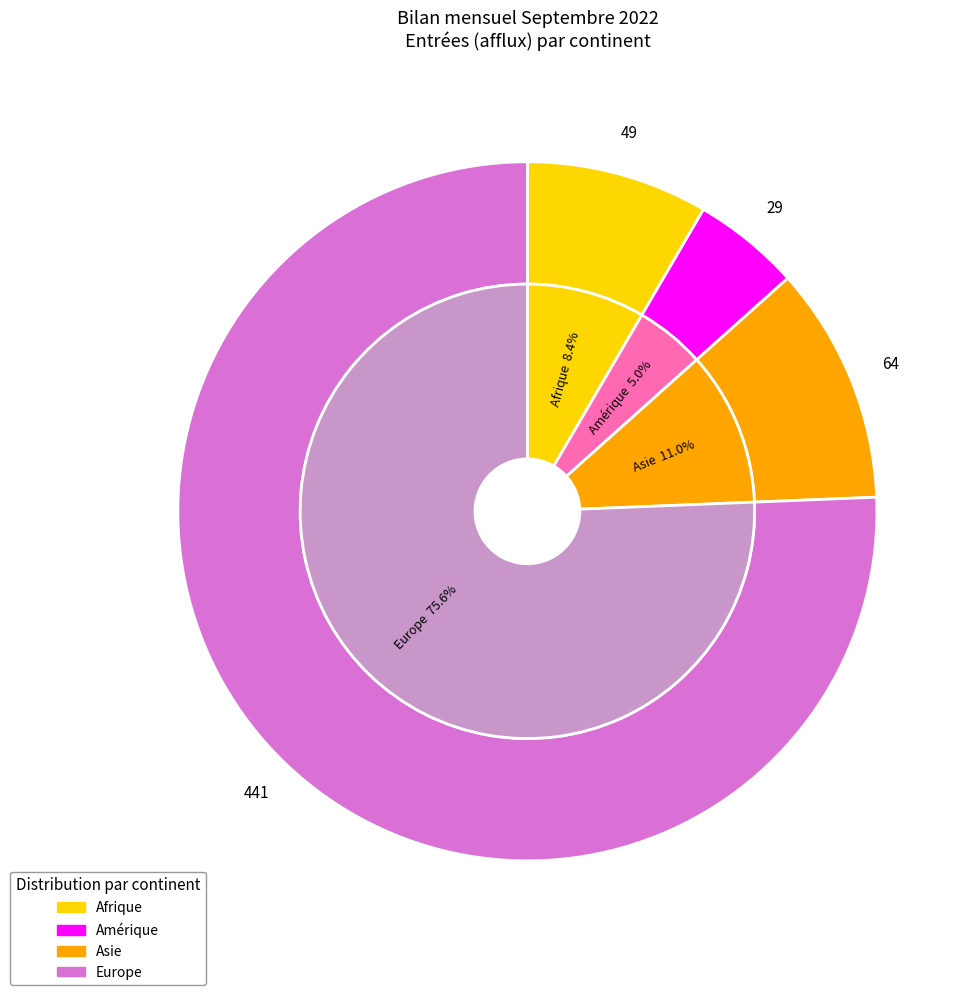

Count the number of slices in the pie.

5